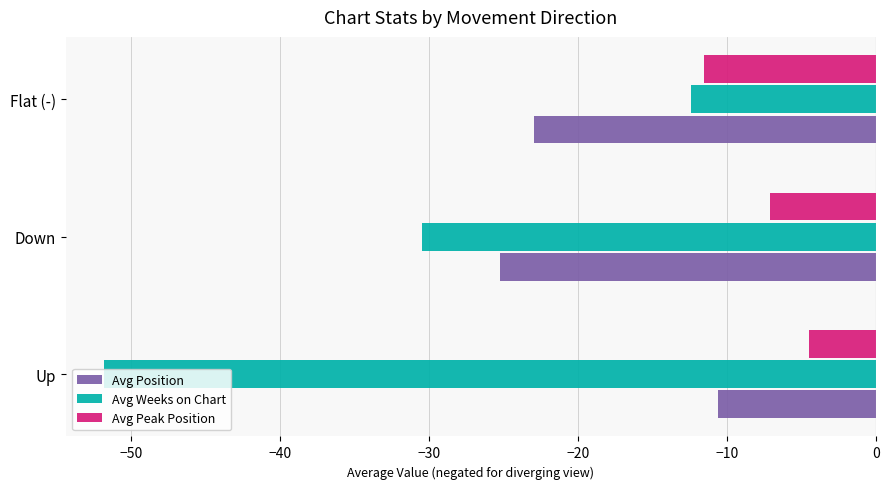

What is the difference between the highest and lowest values at Up?

47.3